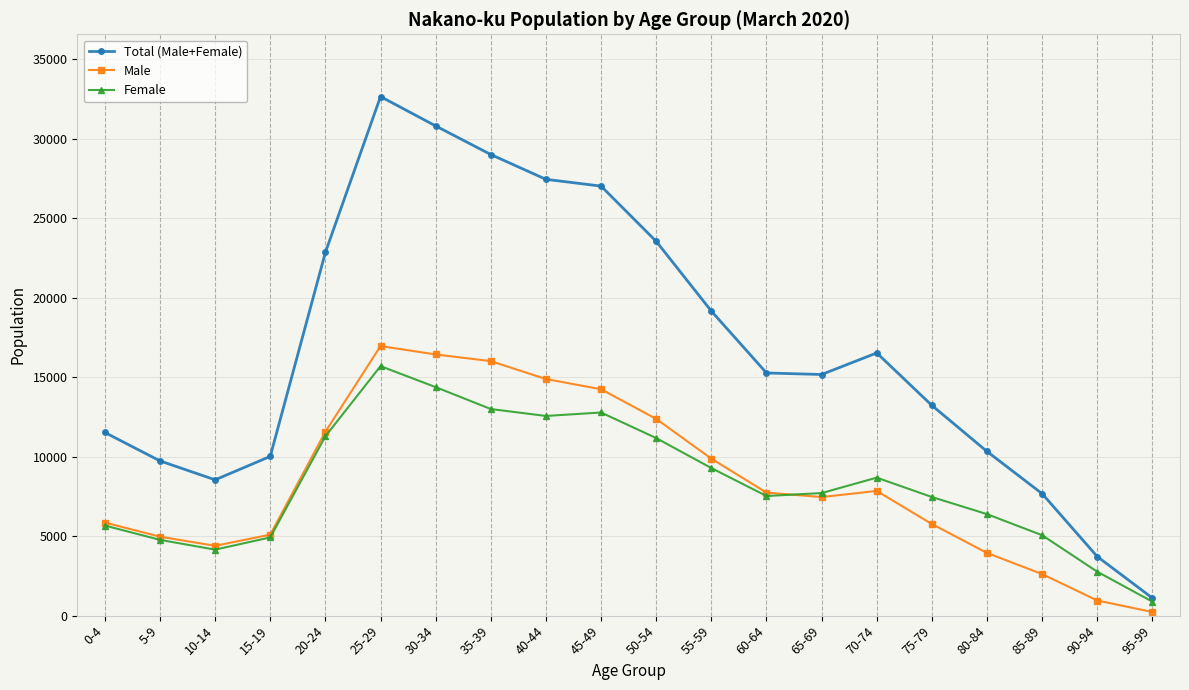

Between 0-4 and 10-14, which series saw the biggest shift?

Total (Male+Female)